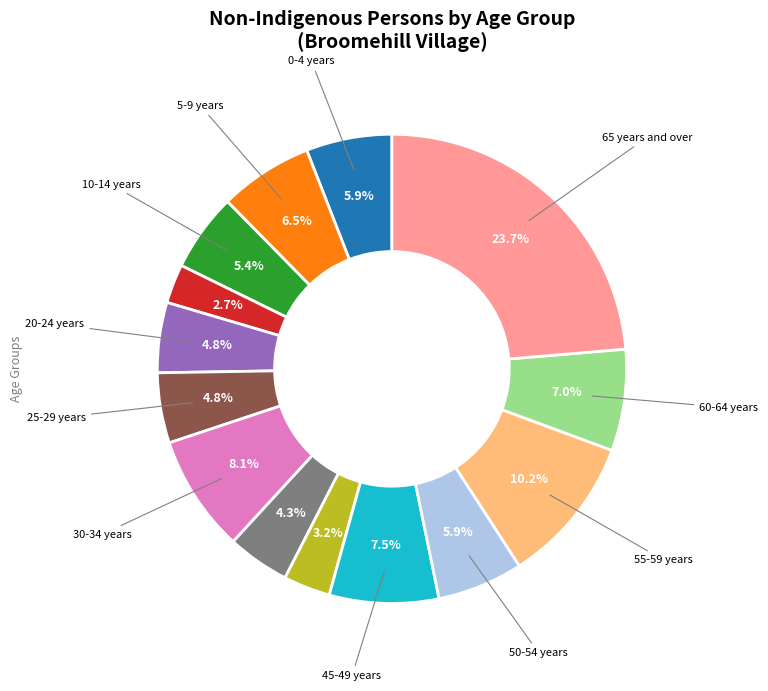

Is there any slice that represents more than half of the pie?

No